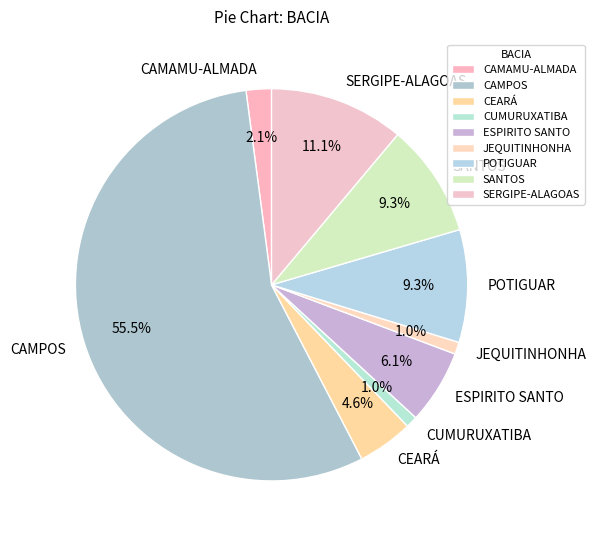

Do POTIGUAR and CAMPOS together represent more than half of the pie?

Yes